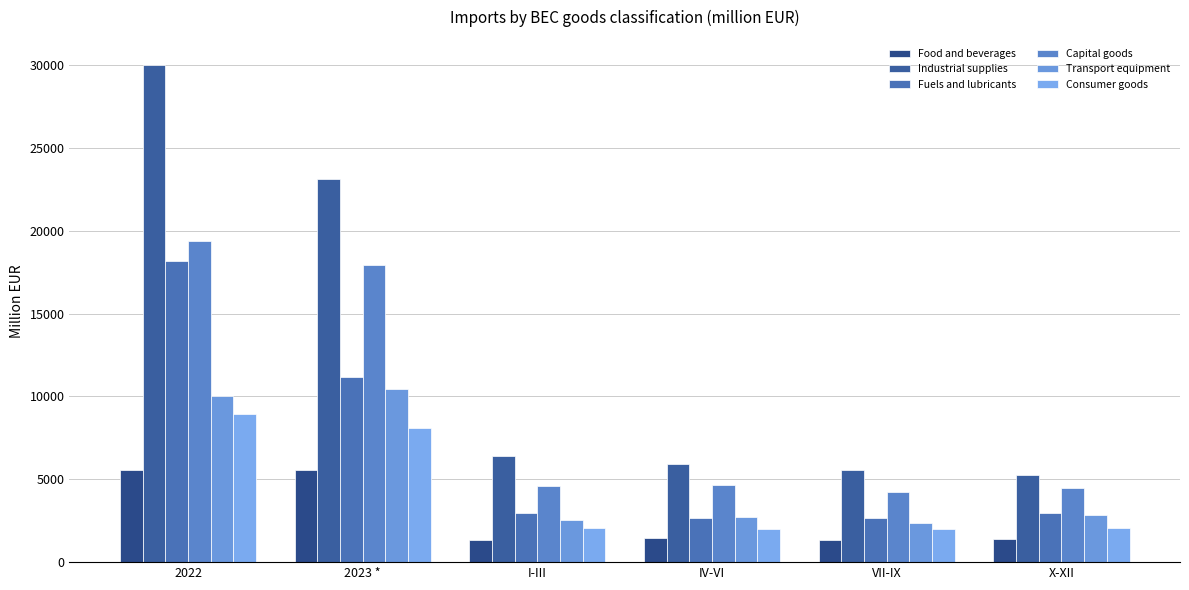

What is the greatest value displayed?

30025.7